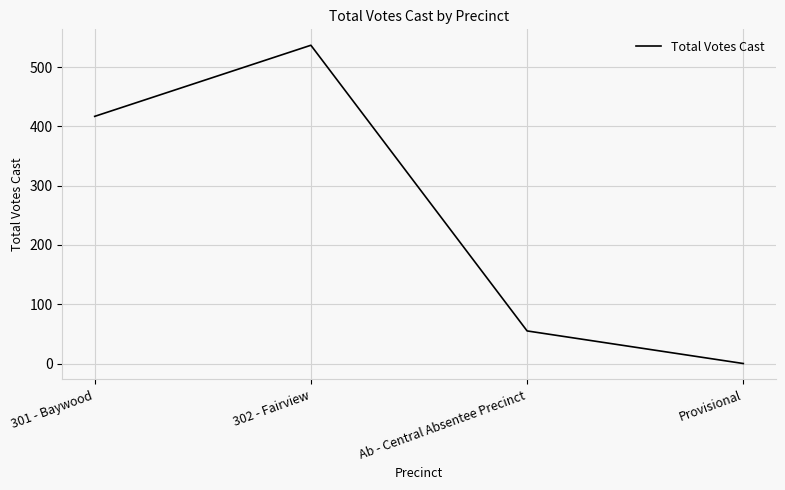

At which label is the value closest to 268?

301 - Baywood